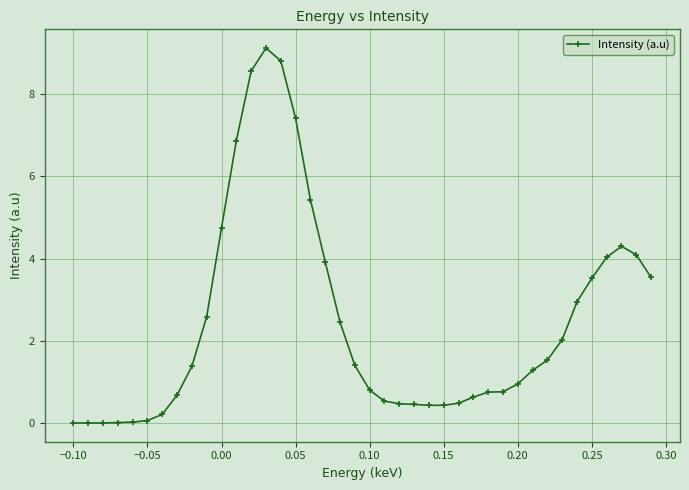

How many data points does each series have?

40